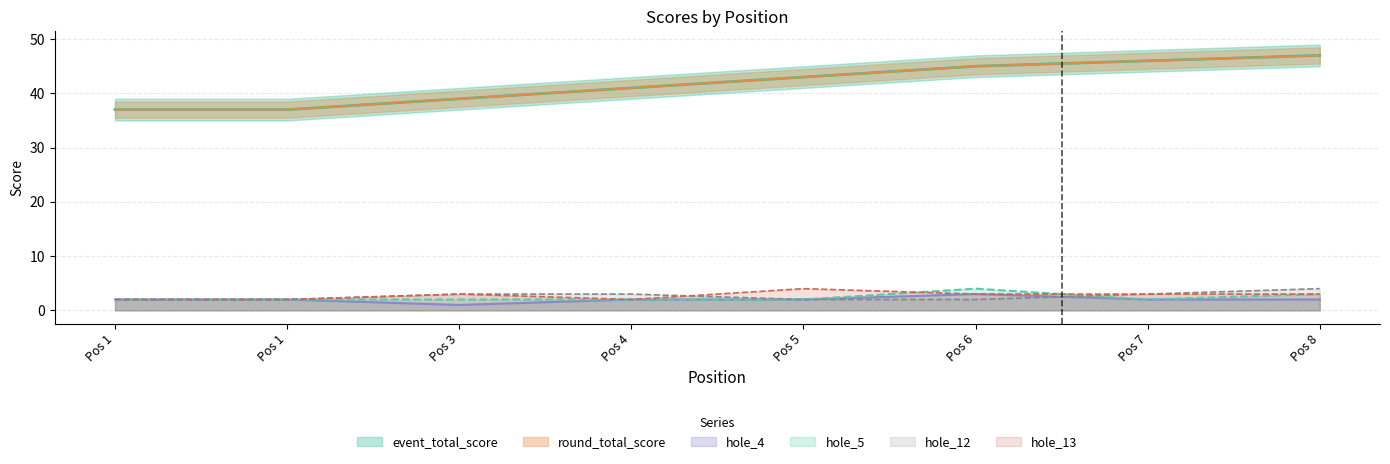

What is the maximum value for hole_13?

4